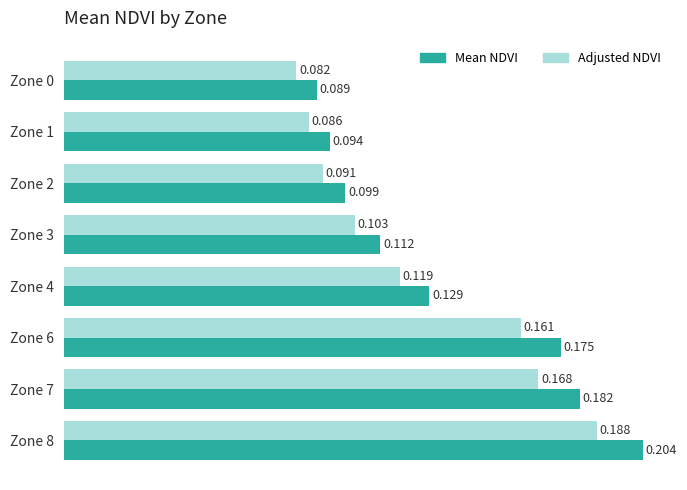

Which series has the widest spread of values?

Mean NDVI